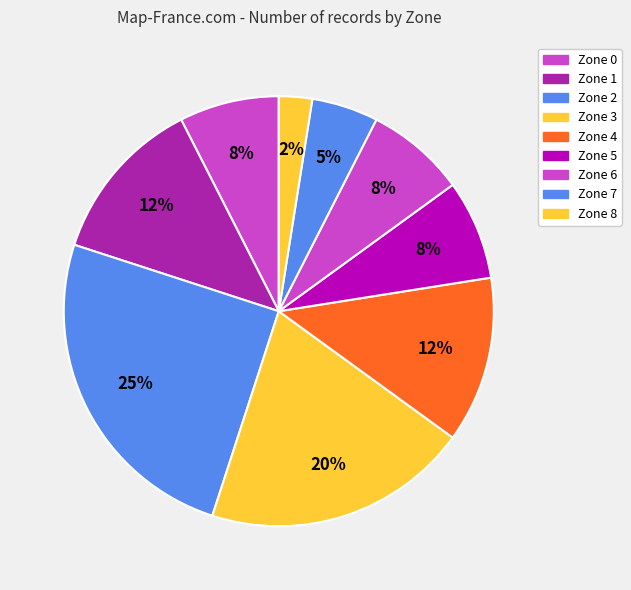

How much of the chart is everything except Zone 8?

96.7%